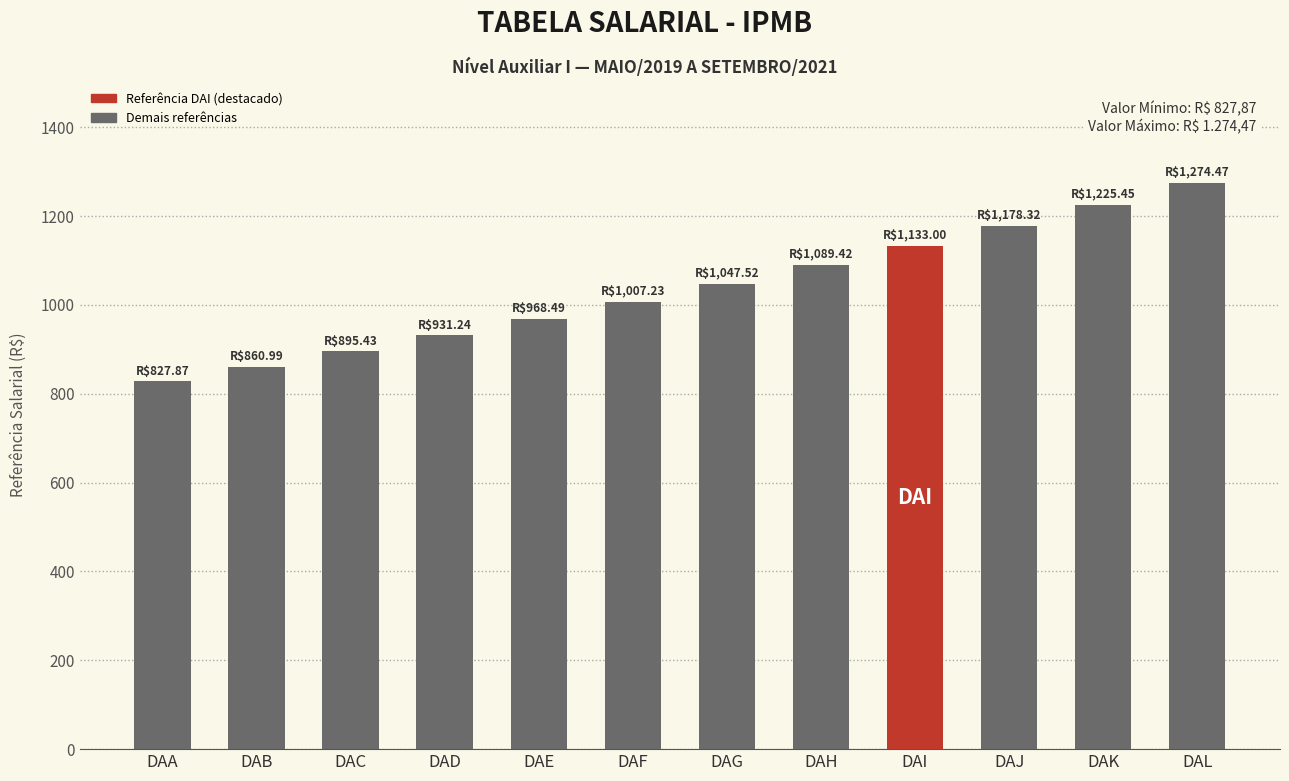

List the labels in order of value, smallest first.

DAA, DAB, DAC, DAD, DAE, DAF, DAG, DAH, DAI, DAJ, DAK, DAL